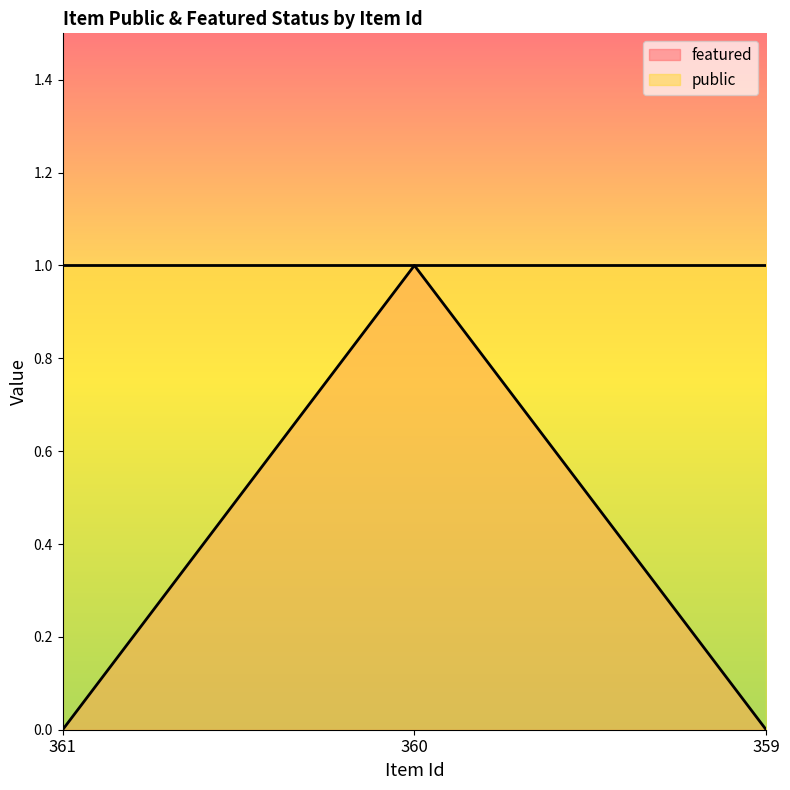

List the labels in order of value, largest first.

360, 361, 359